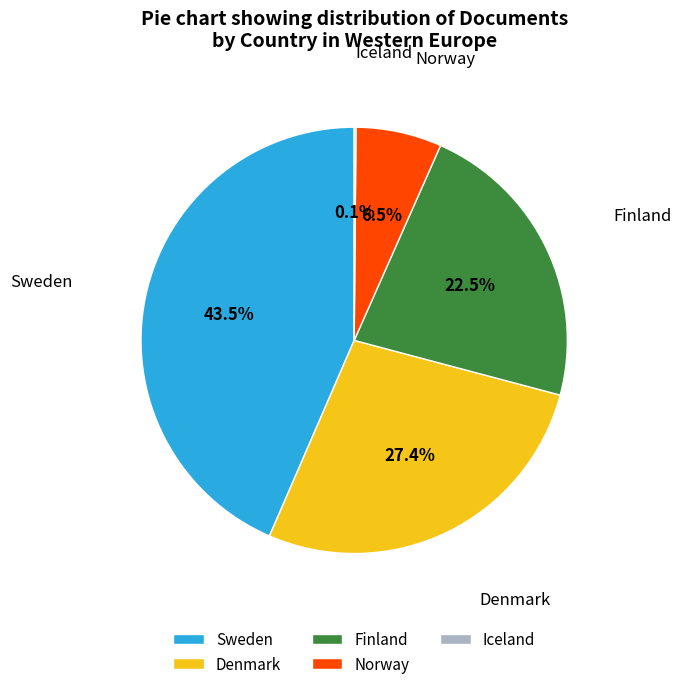

Approximately how many times larger is the value at Finland compared to Norway?

3.5